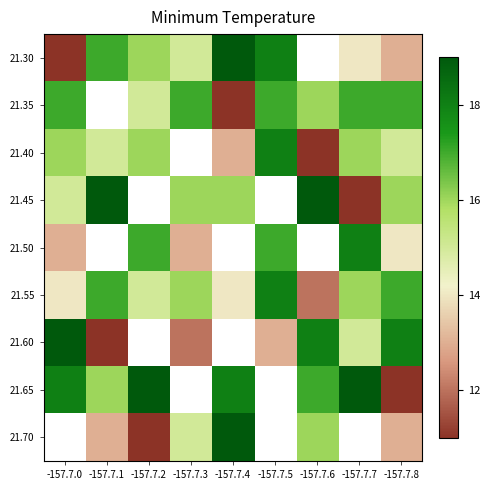

What is the difference between the highest and lowest values at -157.7.2?

8.0